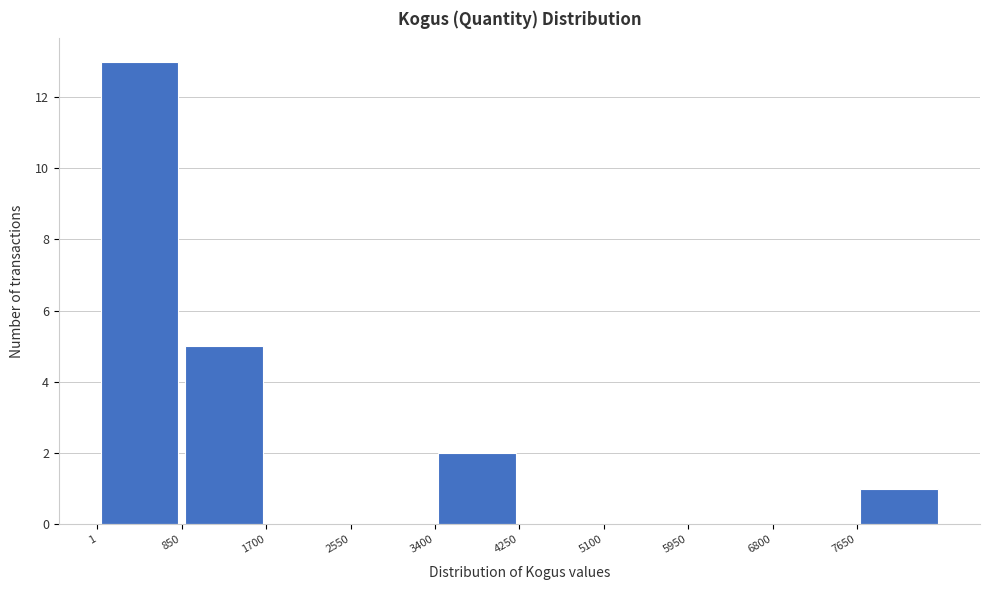

Which range on the x-axis has the tallest bar?

0 to 900